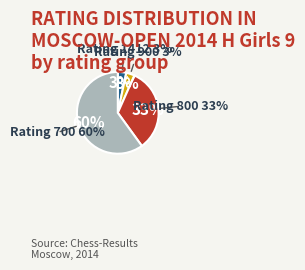

Combined, do 800 and 700 account for over 50%?

Yes